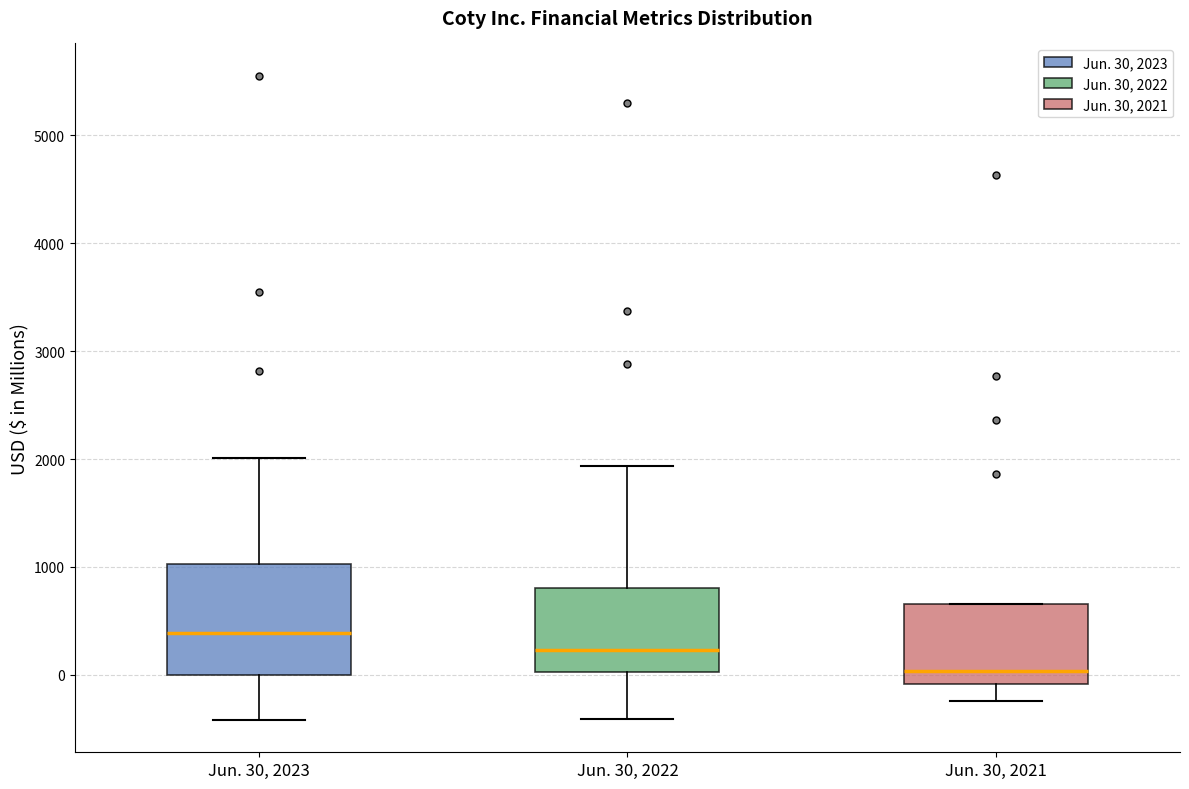

Comparing the boxes themselves (not the whiskers), which one is the tallest?

Jun. 30, 2023